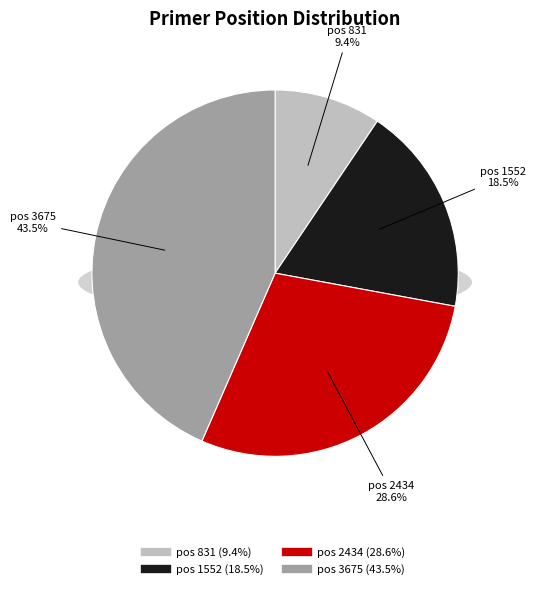

Is there any slice that represents more than half of the pie?

No